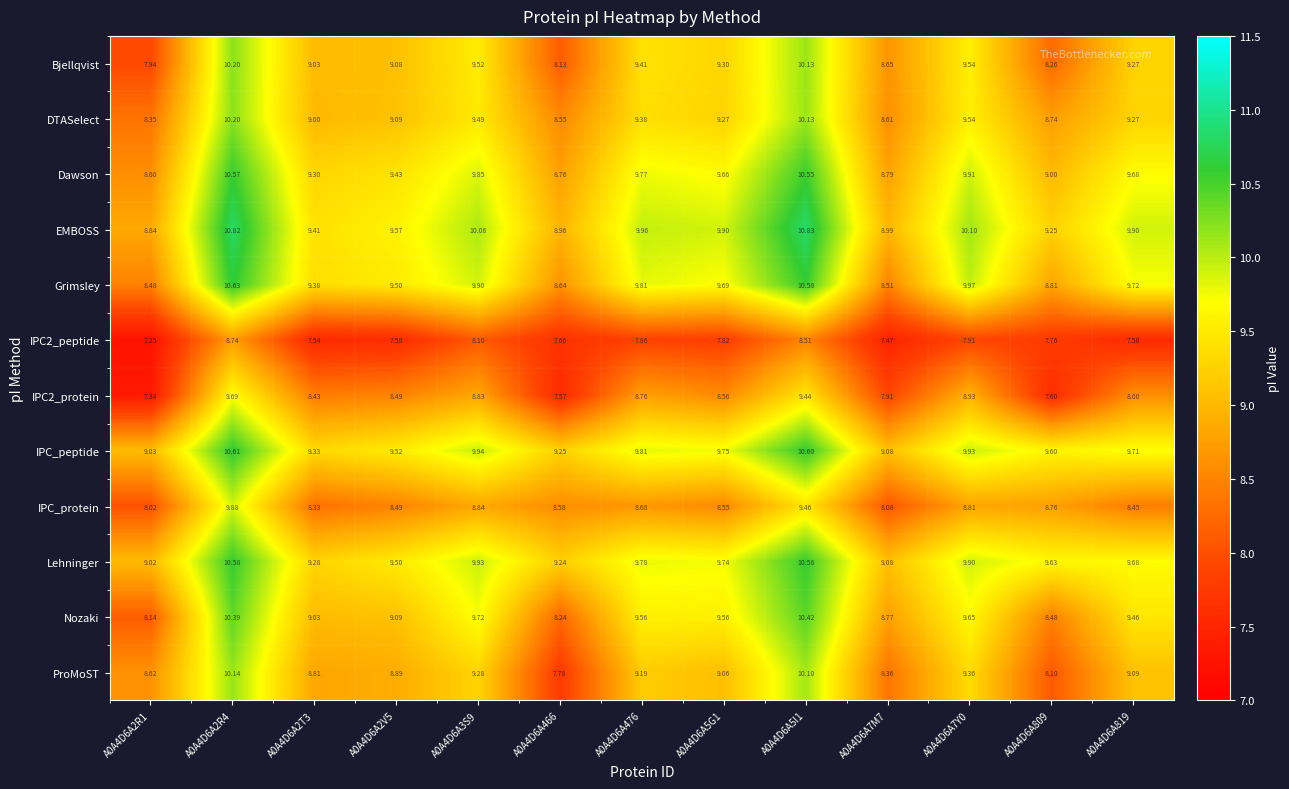

Is the value of DTASelect at A0A4D6A809 greater than the value of Grimsley at A0A4D6A2R4?

No